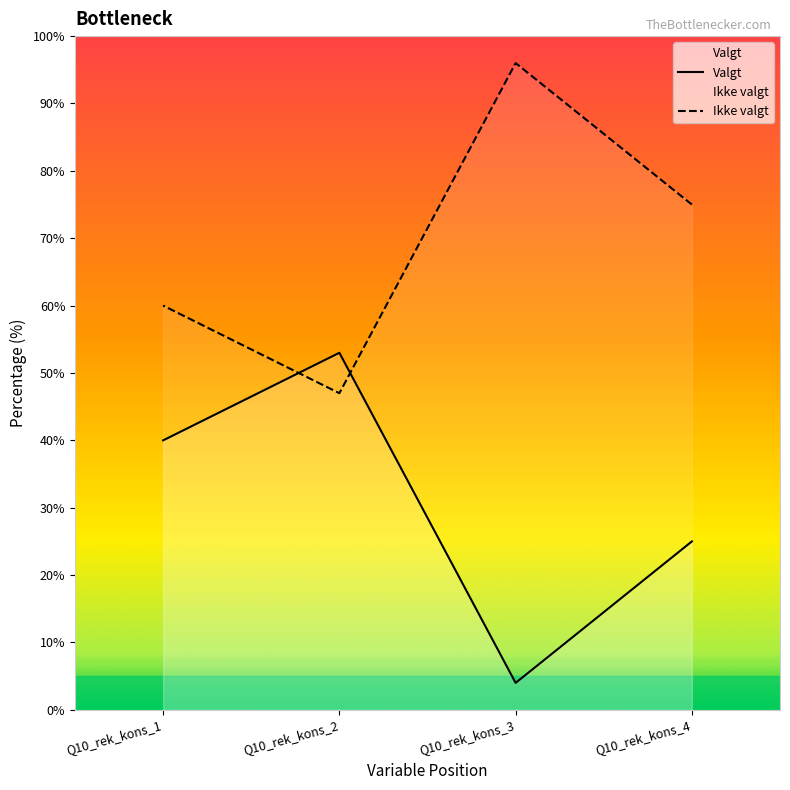

Which series has the largest total across all categories?

Ikke valgt